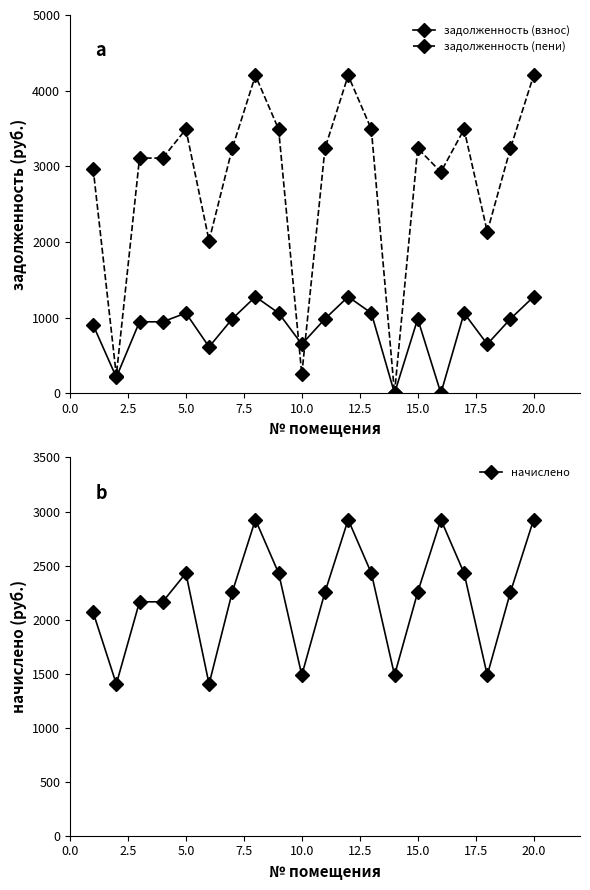

Which series ends up on top after the final intersection of начислено and задолженность (пени)?

задолженность (пени)